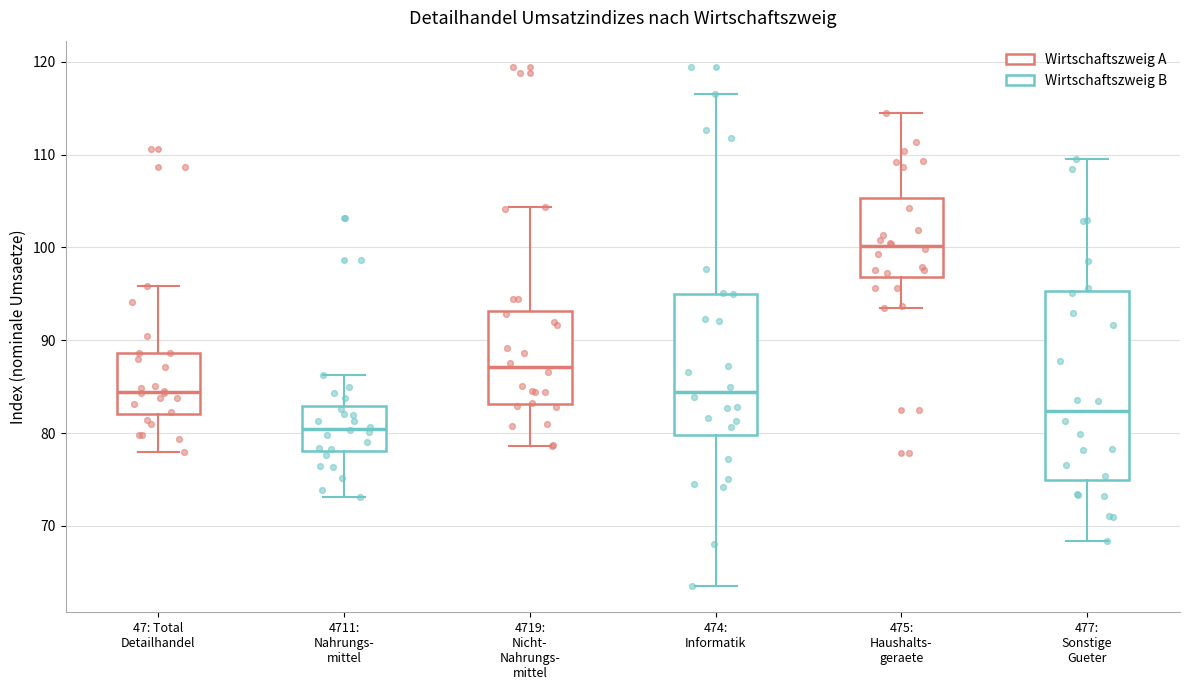

Where does the upper whisker of the box for 47: Total Detailhandel end on the y-axis? The values are not printed on the chart, so give them approximately, as read against the axis.

96